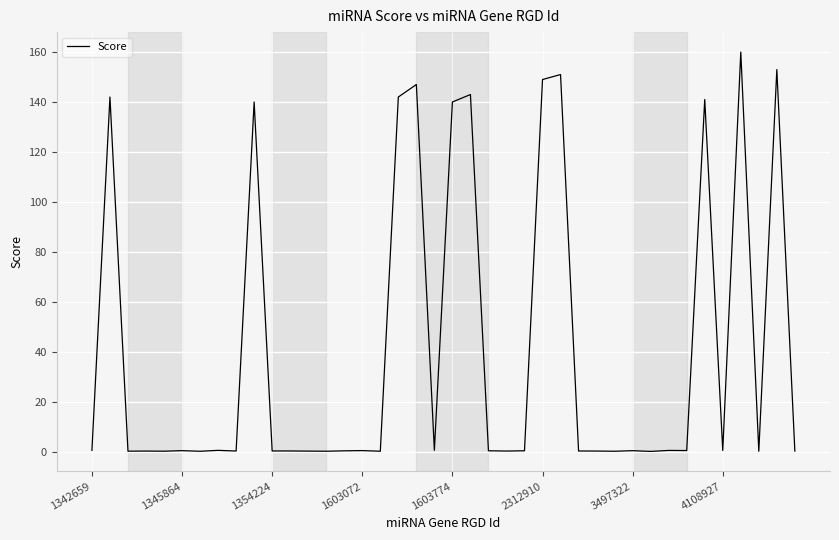

What is the maximum value shown in the chart?

160.0